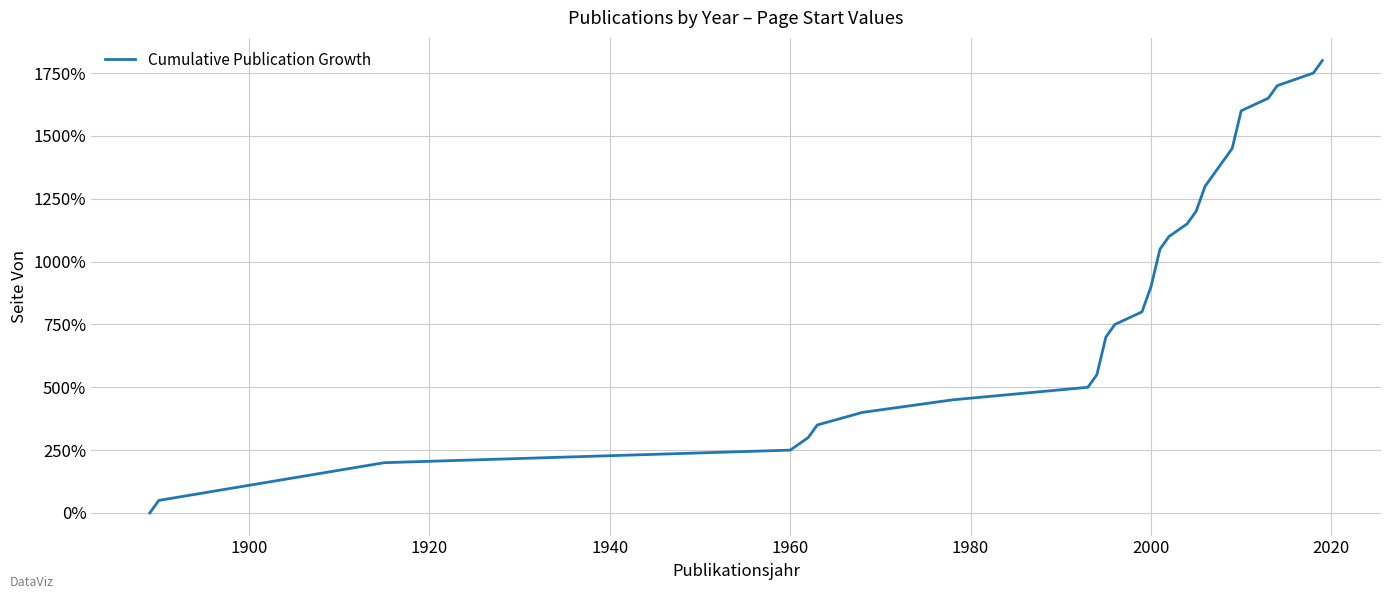

True or false: the data has more than 0 interior local peaks.

False